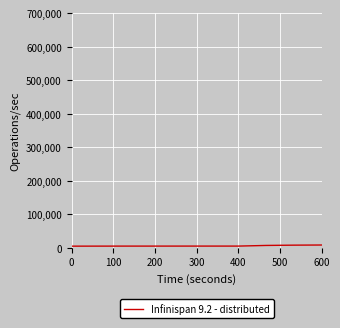

Does the chart have visible grid lines?

Yes